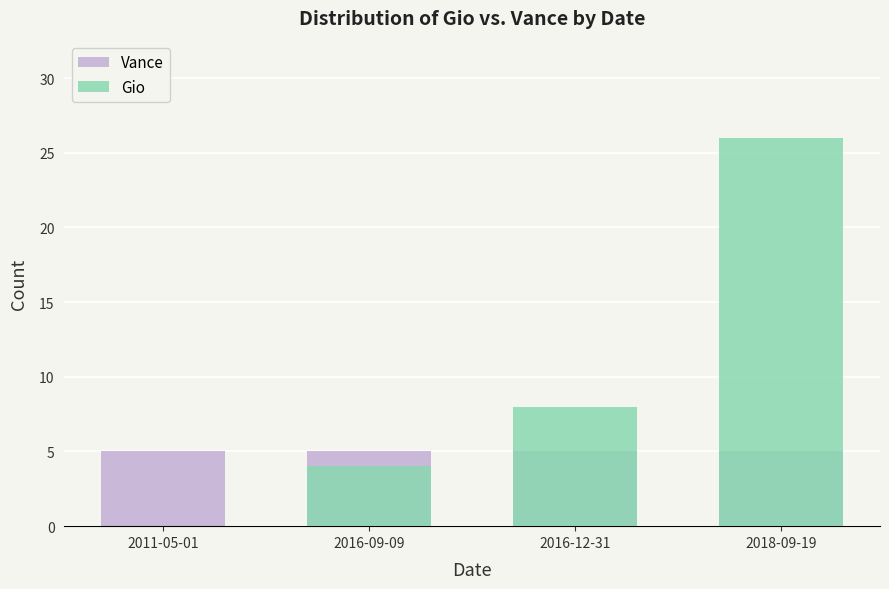

Between 2011-05-01 and 2016-12-31, which is larger?

2011-05-01